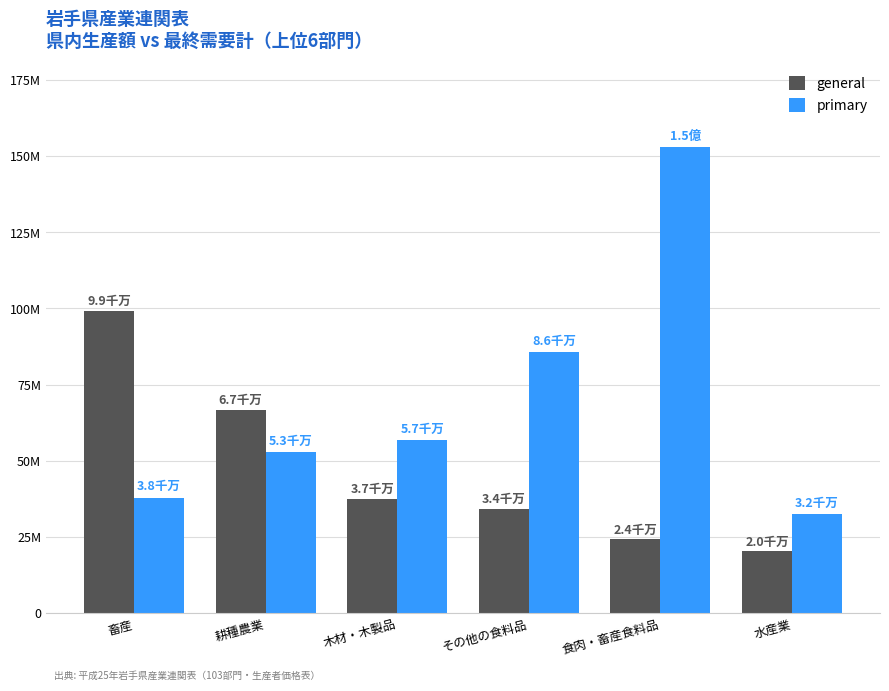

Rank the series at 木材・木製品 from lowest to highest value.

general, primary